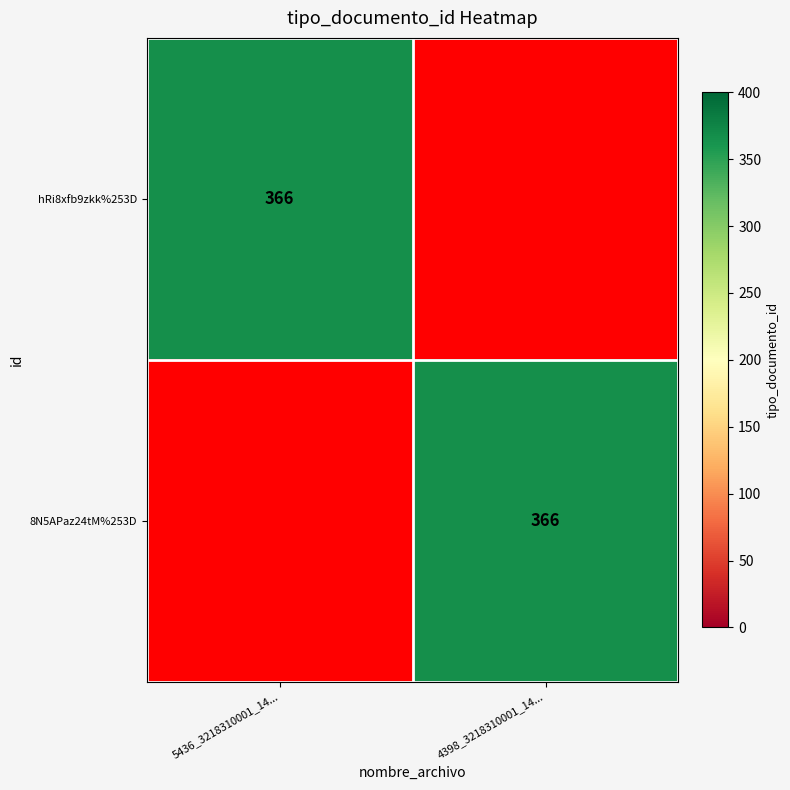

True or false: 8N5APaz24tM%253D has a value of 366 at 4398_3218310001_14....

True